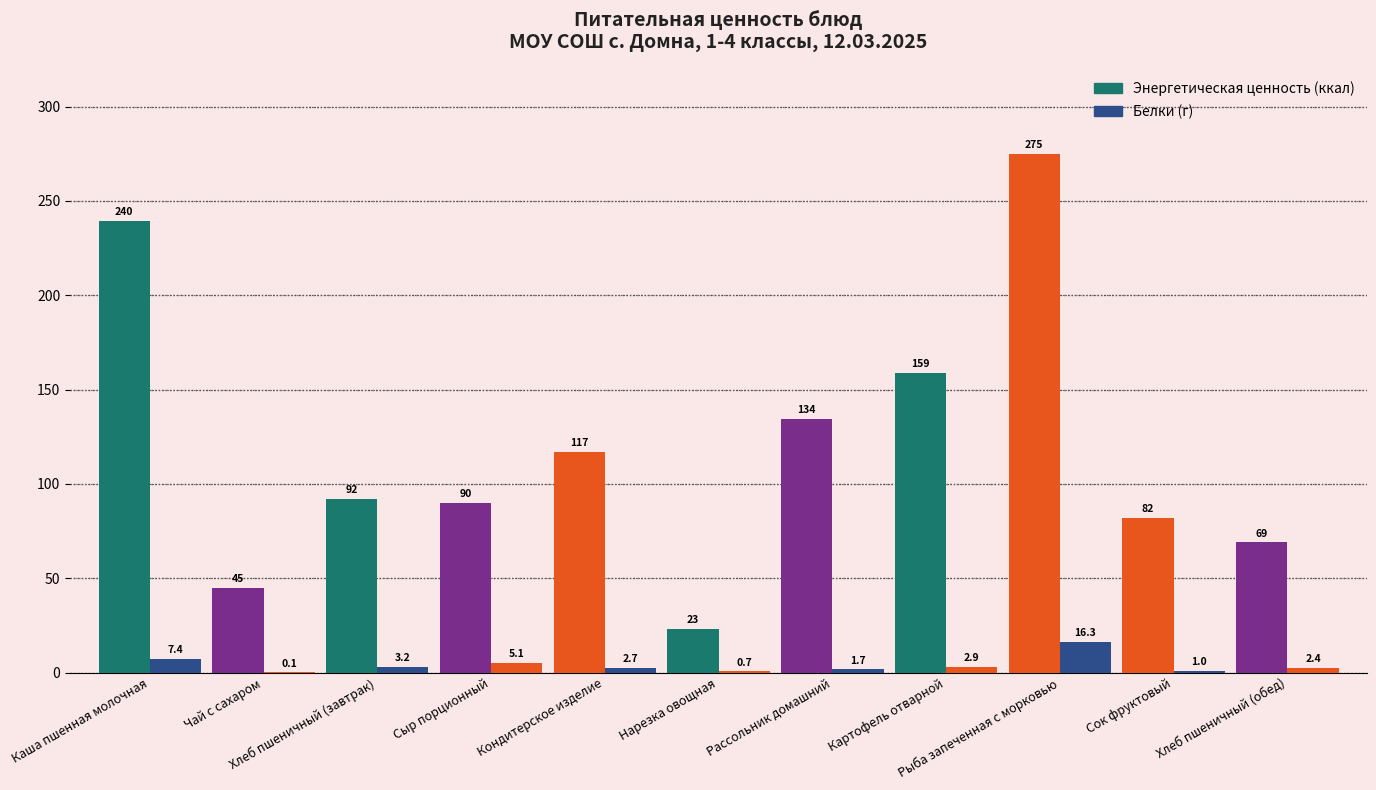

Does the chart contain stacked bars?

No